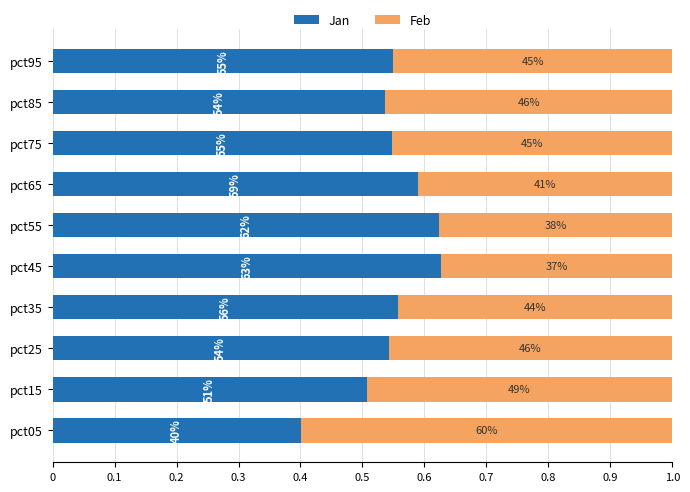

Rank the series by their maximum value, from lowest to highest.

Feb, Jan